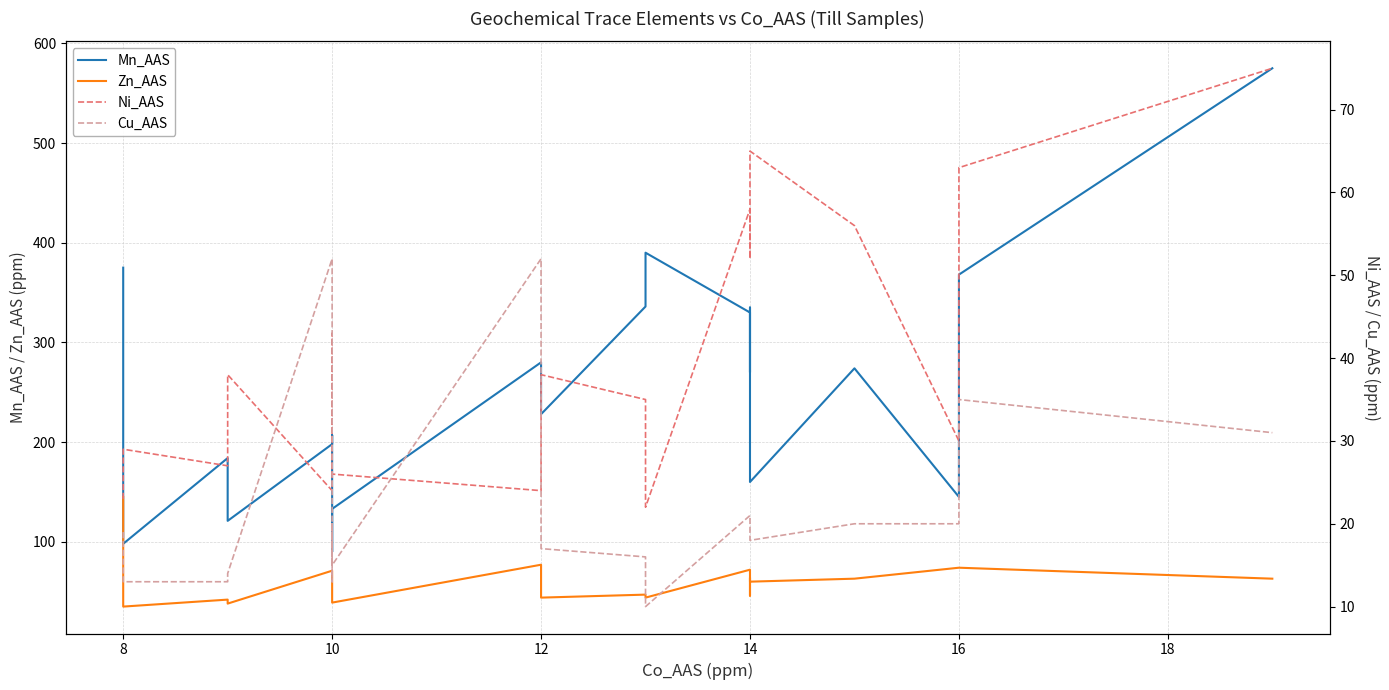

Is it true that Cu_AAS equals 6 at 8?

False